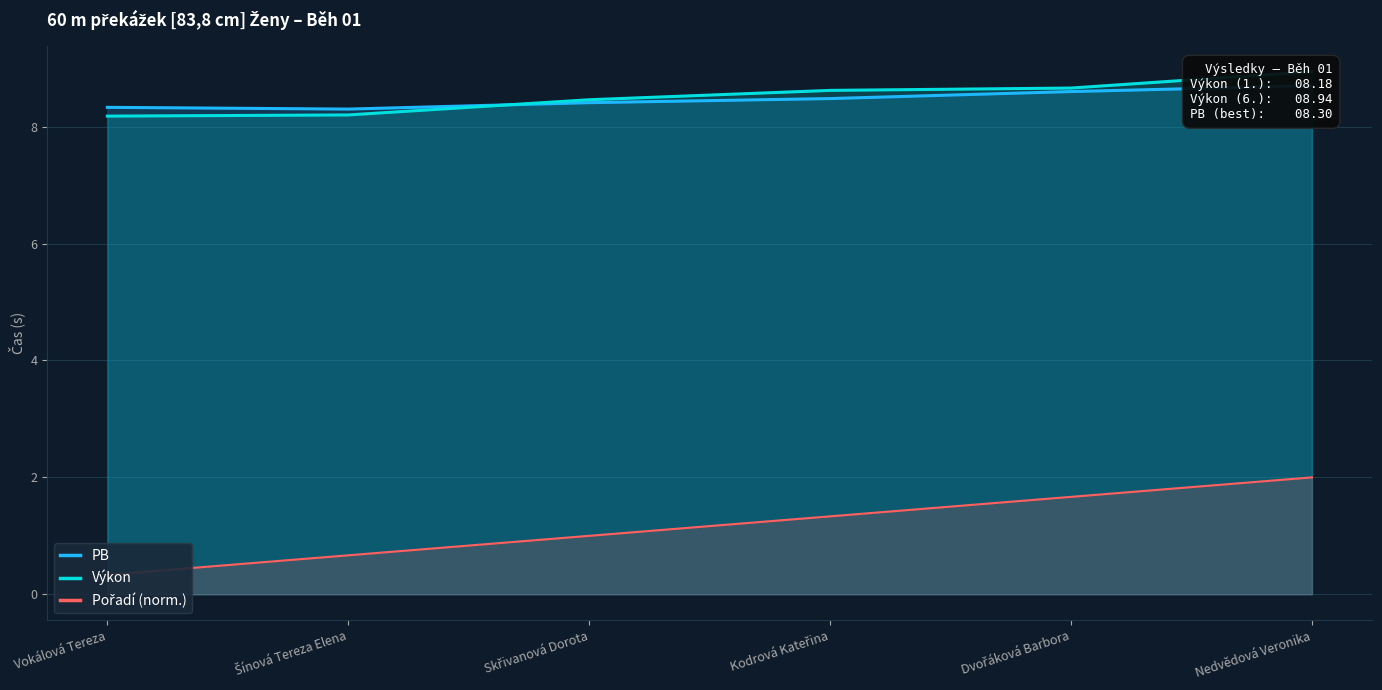

At which category is the sum across all series the highest?

Nedvědová Veronika